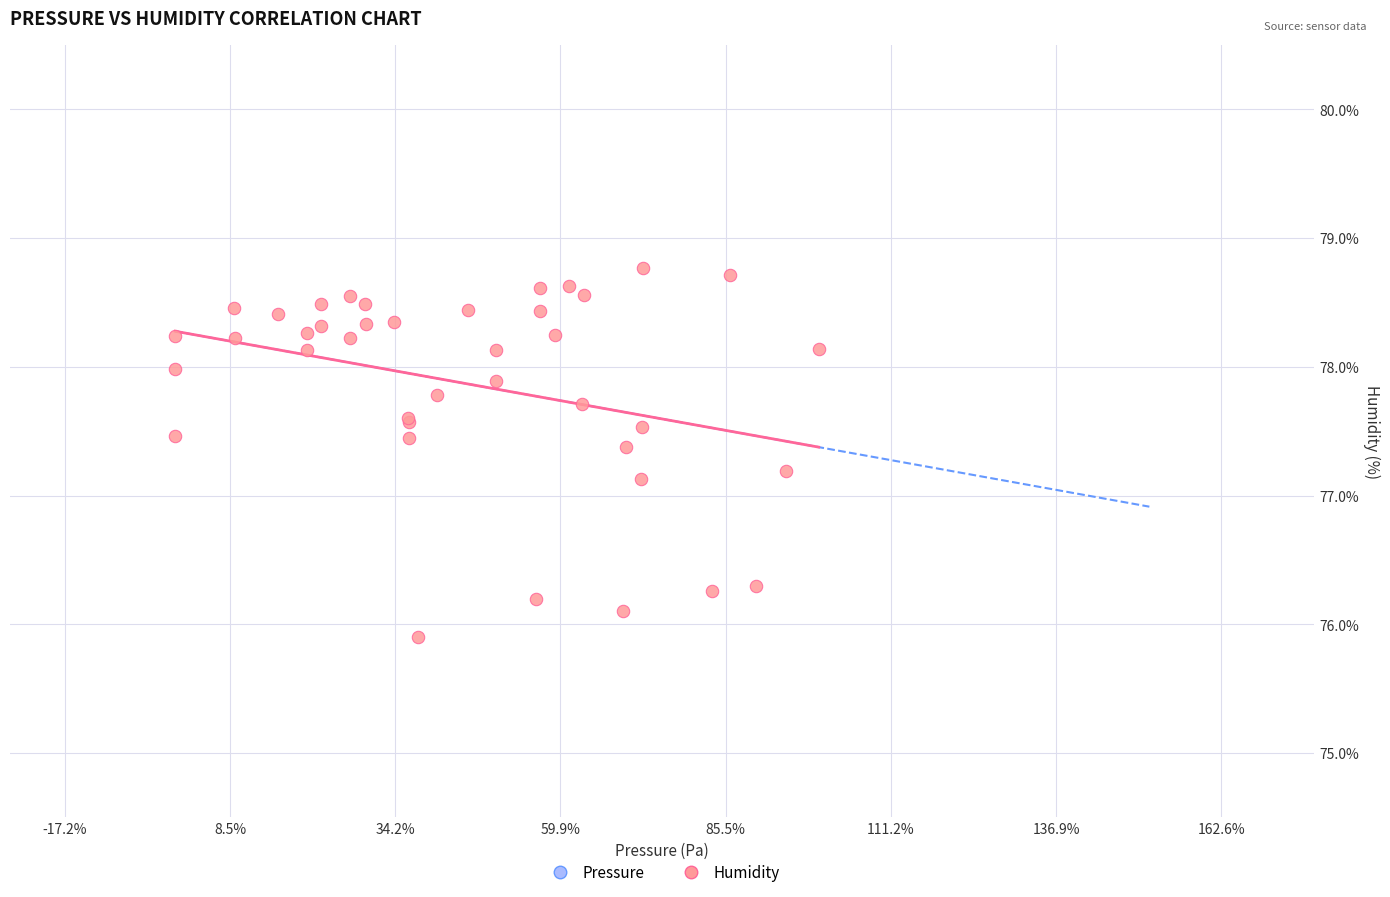

What Y value in the scatter plot is closest to 77?

77.1